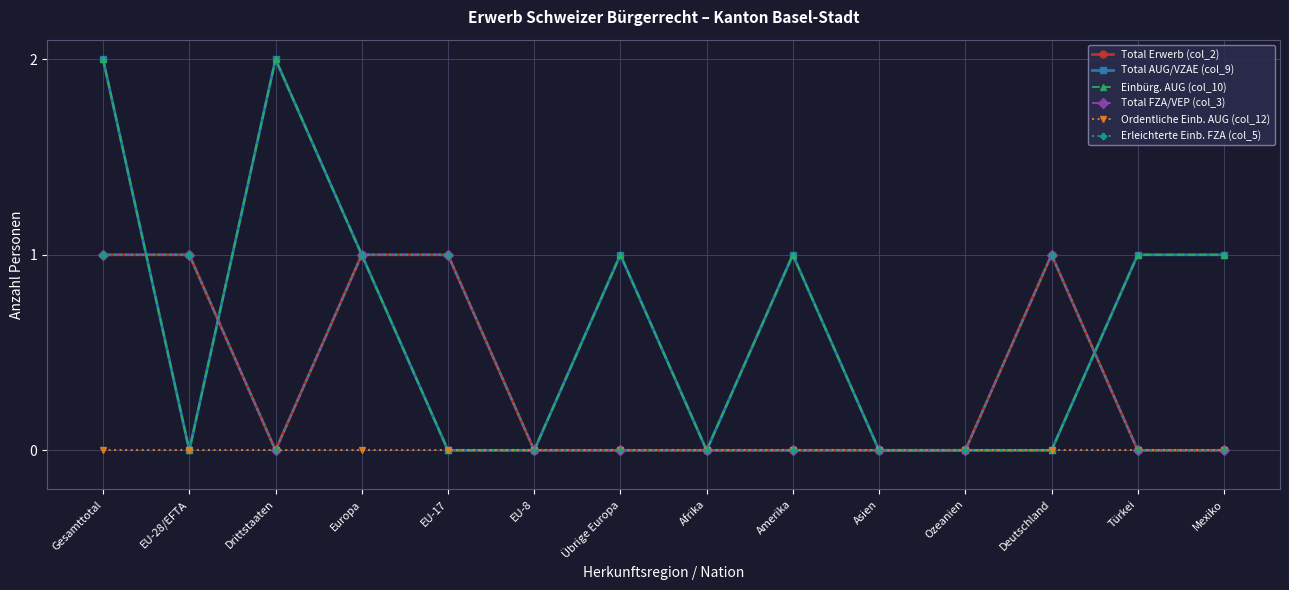

Is this an area chart (filled region under the line)?

No